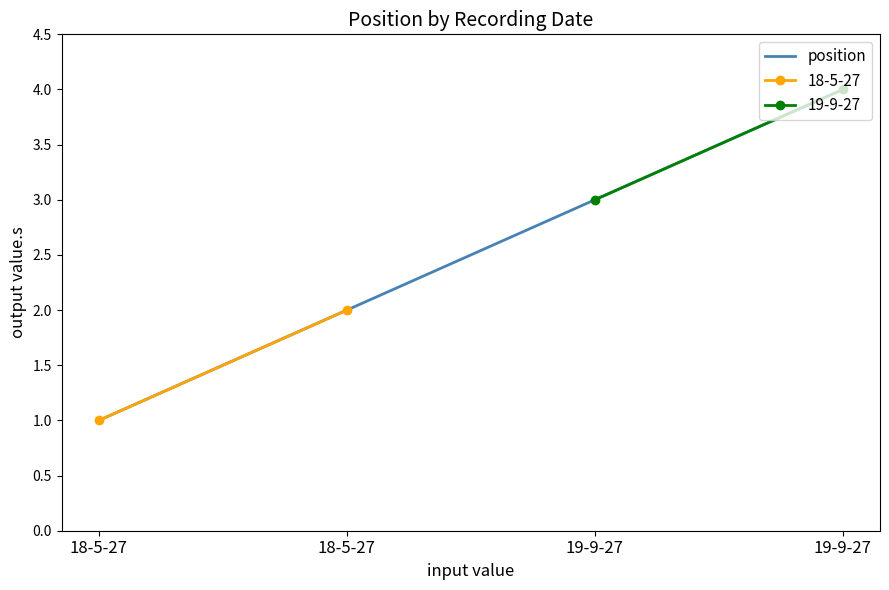

Between 19-9-27 and 18-5-27, which is larger?

19-9-27